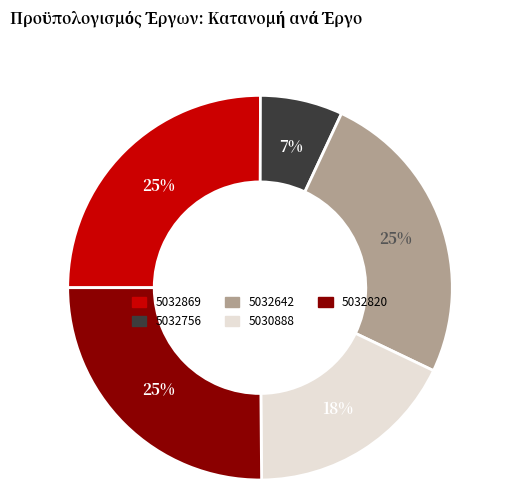

To the nearest percent, what is the average slice percentage?

20%